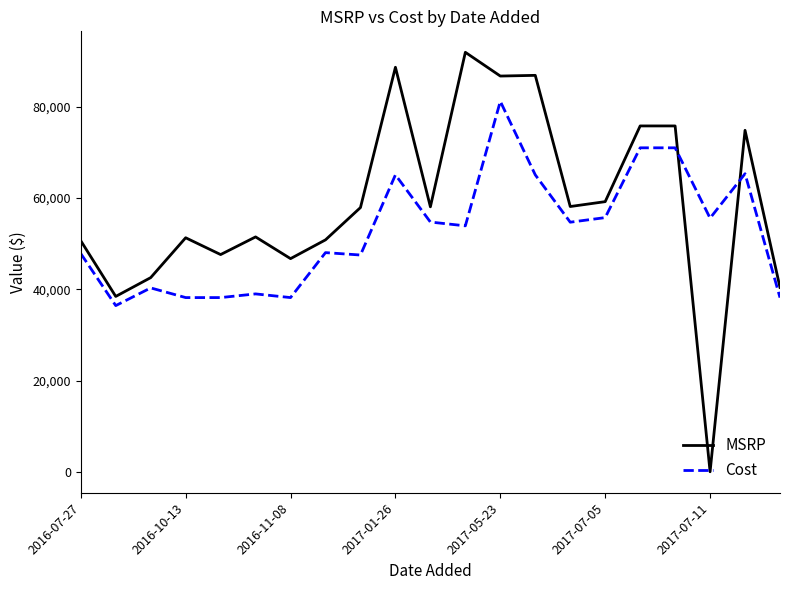

Which series has the largest range (max minus min)?

MSRP